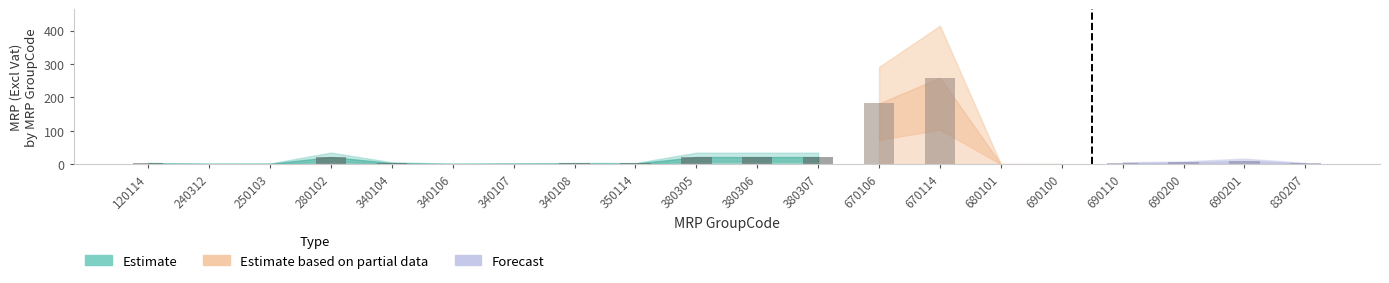

At how many categories does at least one series exceed 49?

2